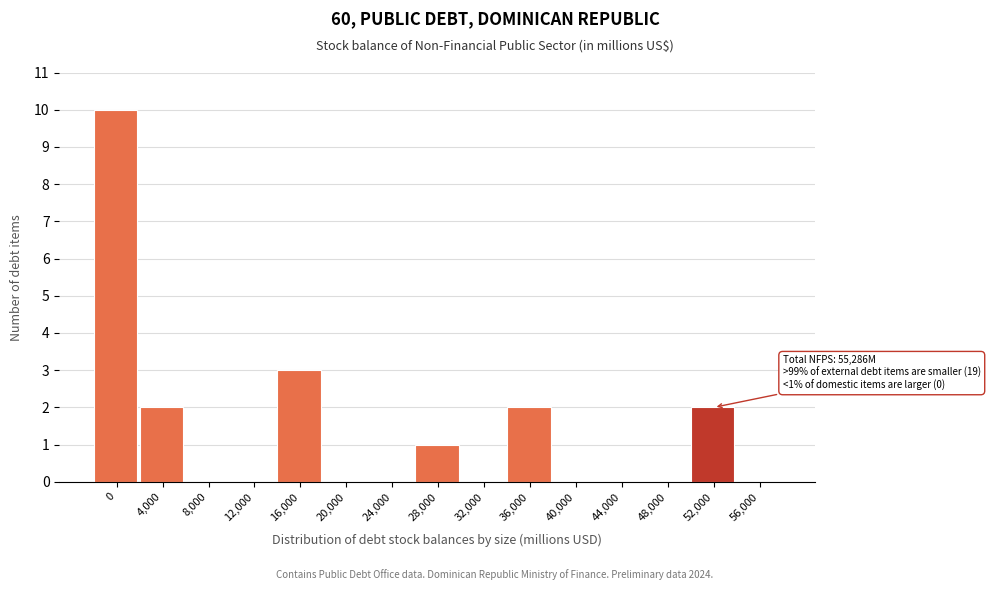

Reading right to left, list all the values displayed in this chart.

56,000=0	52,000=2	48,000=0	44,000=0	40,000=0	36,000=2	32,000=0	28,000=1	24,000=0	20,000=0	16,000=3	12,000=0	8,000=0	4,000=2	0=10